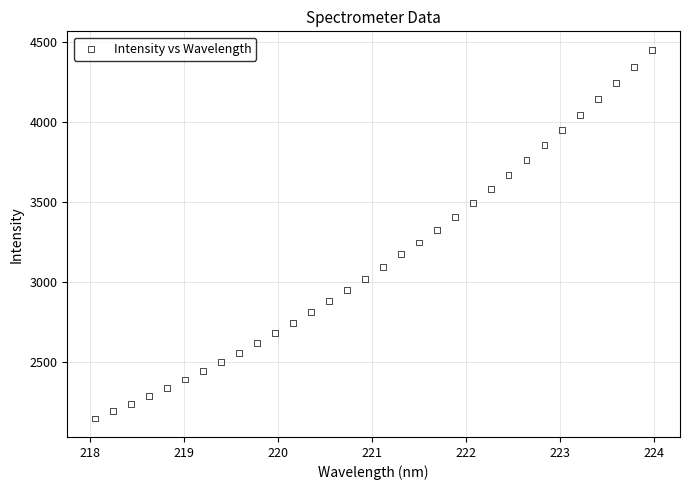

What is the range of Y values (max minus min)?

2305.4